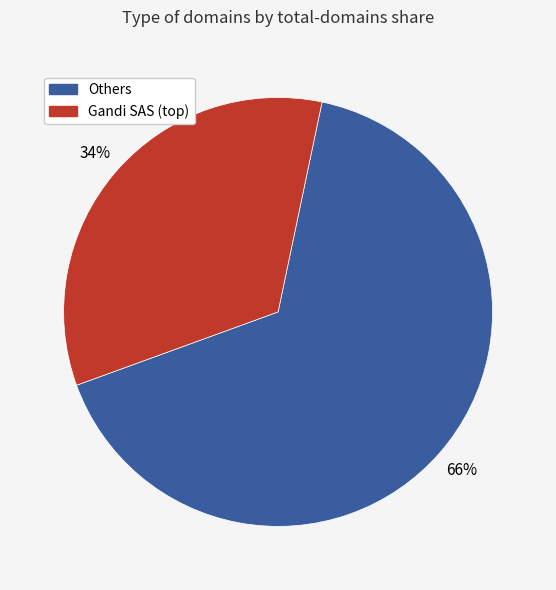

To the nearest percent, what is the difference between the largest and smallest slice percentages?

32%